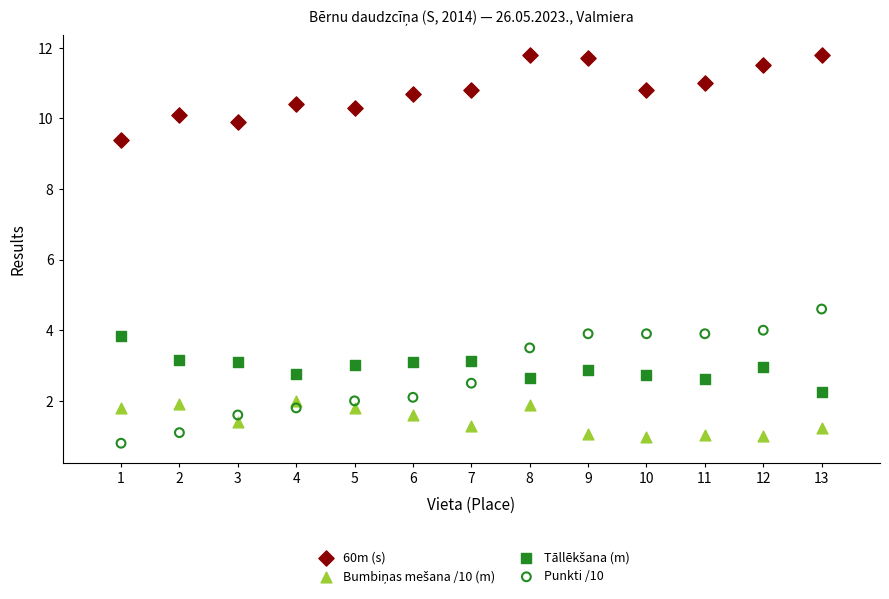

Which series has the largest Y range (max minus min)?

Punkti /10